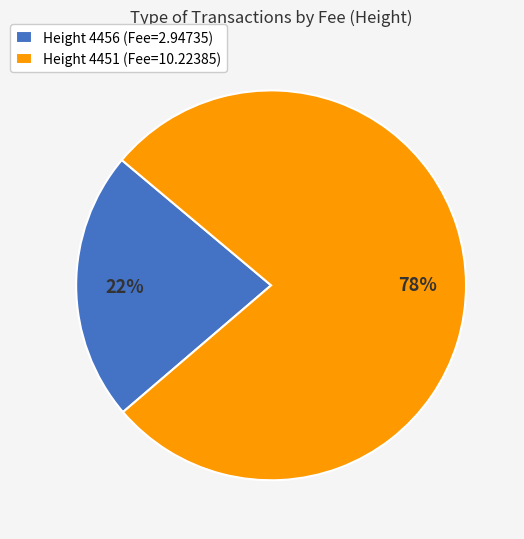

True or false: Height 4456 (Fee=2.94735) accounts for 9% of the total.

False